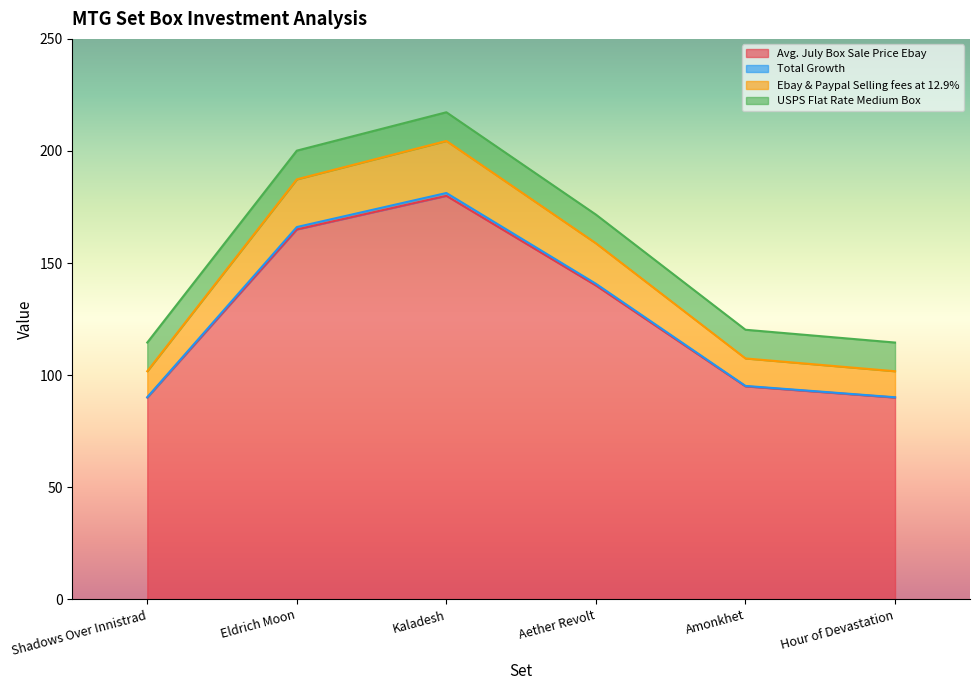

What is the minimum value shown in the chart?

90.0